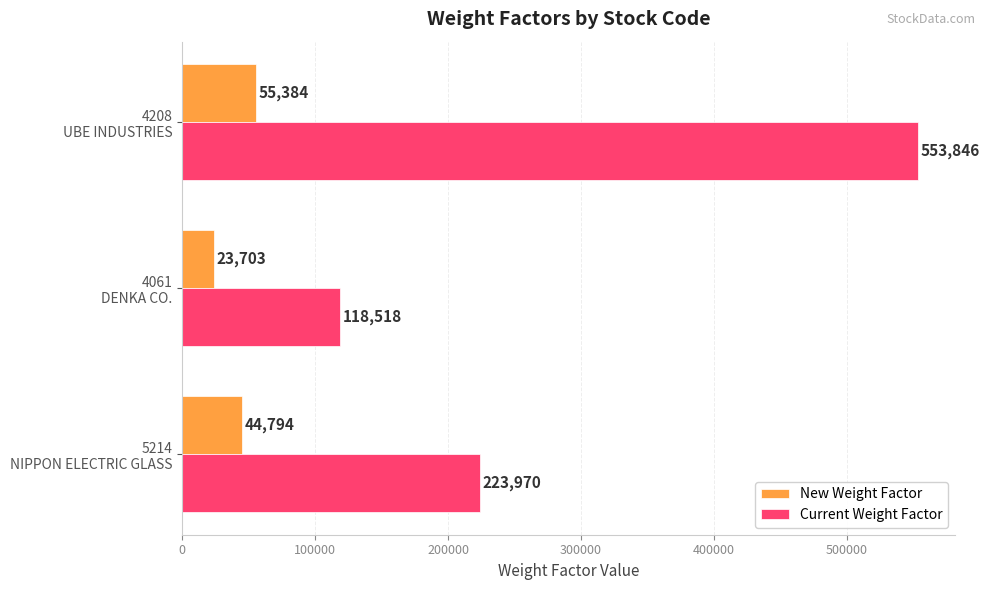

What is the maximum value shown in the chart?

553846